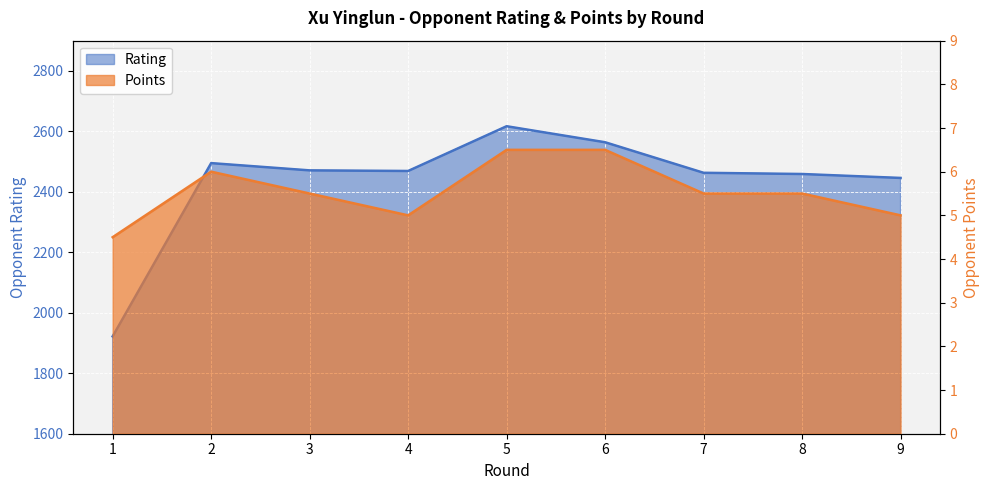

The Points series shows 5.5 at 7. True or false?

True